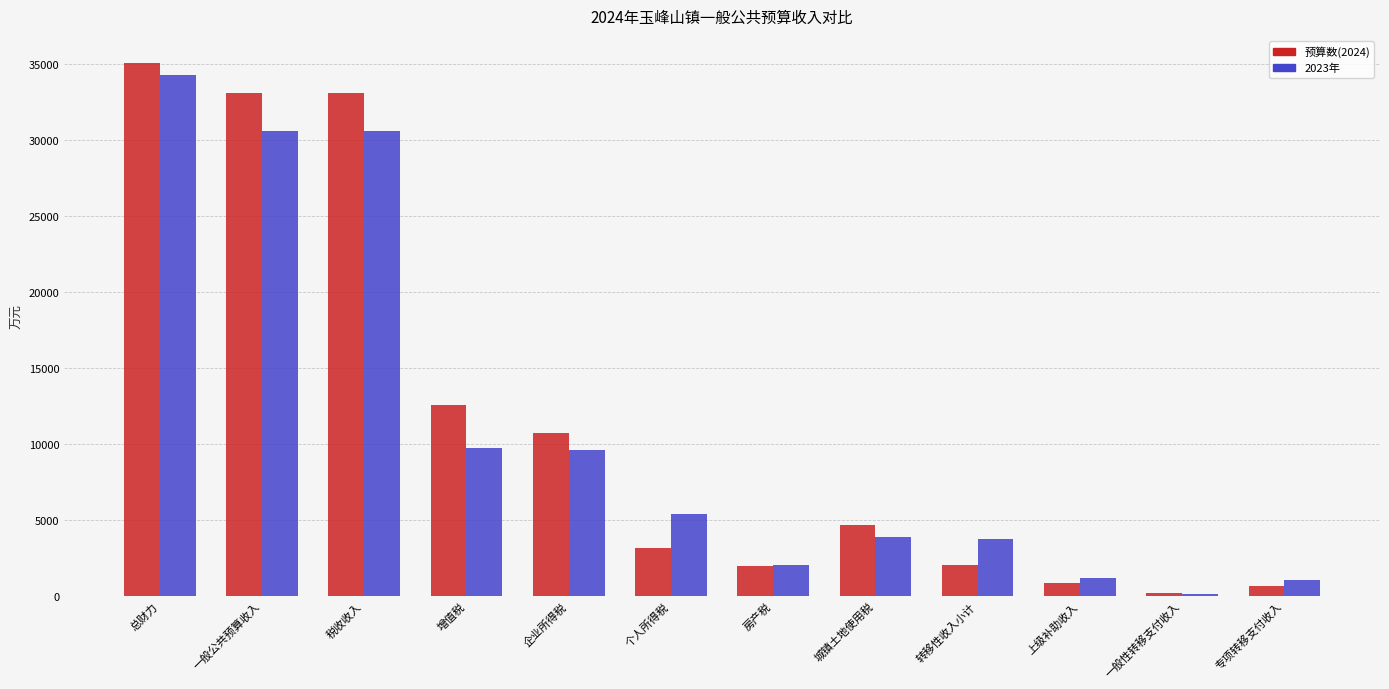

Are the bars grouped side by side (vs. stacked)?

Yes